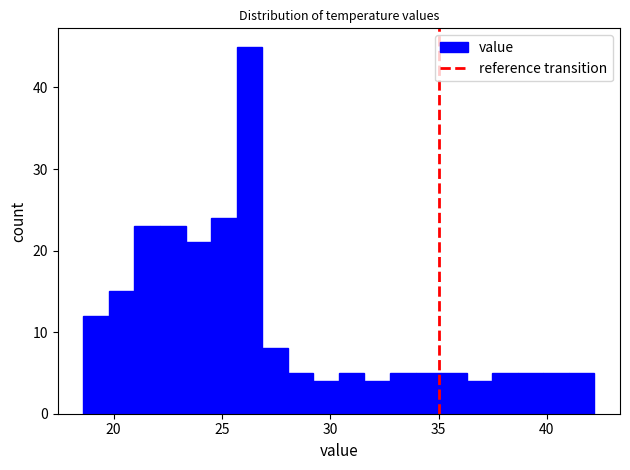

Around what value on the x-axis is the tallest bar? Give the approximate position of its centre, as read against the axis.

26.5